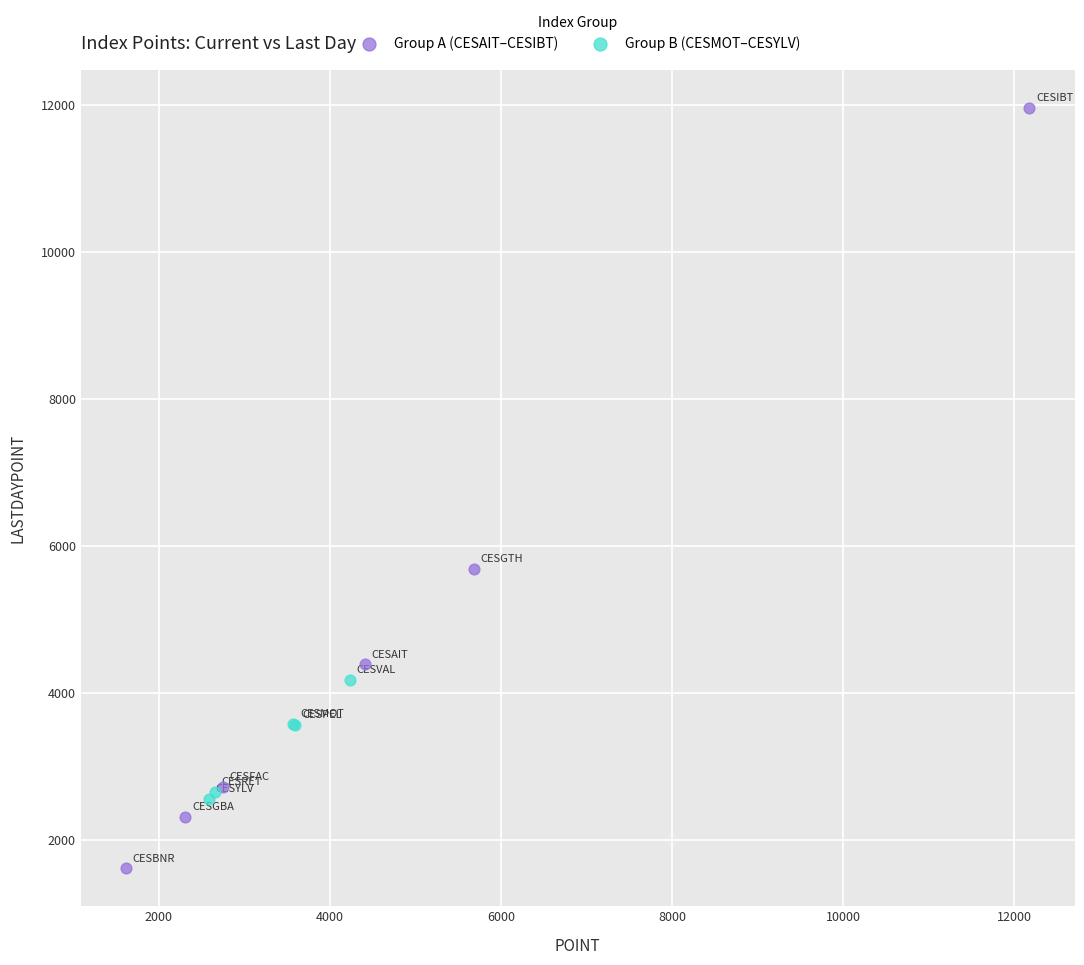

Which series reaches the minimum Y coordinate?

Group A (CESAIT–CESIBT)